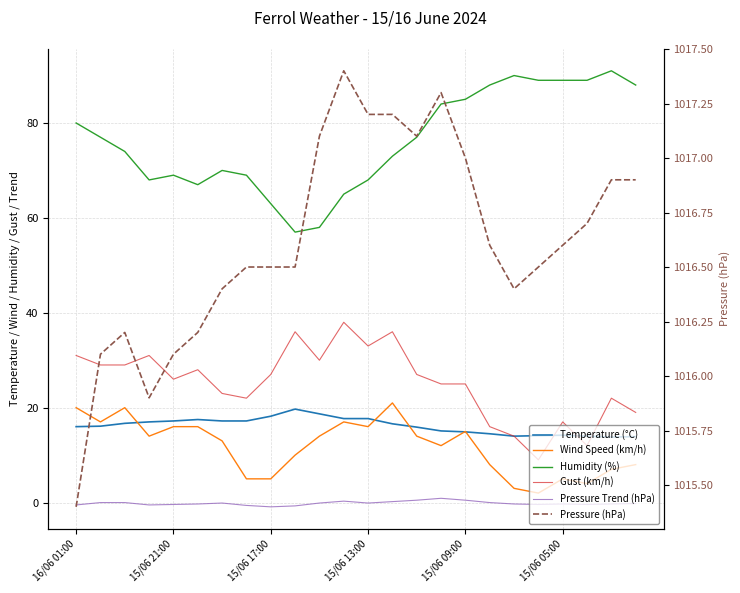

What is the value of the Humidity (%) point at the 24th from the left?

88.0